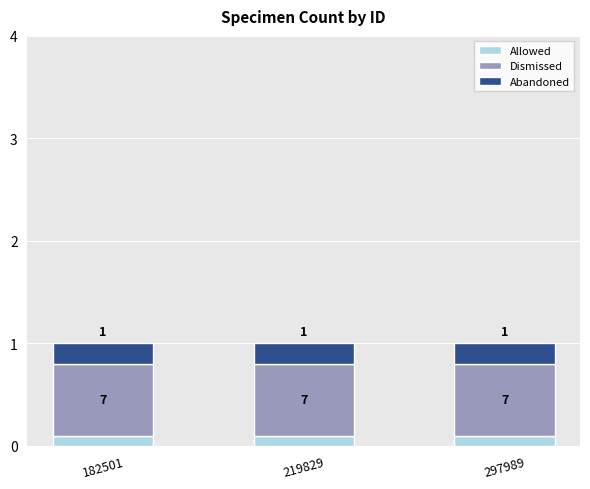

Are the bars grouped side by side (vs. stacked)?

No